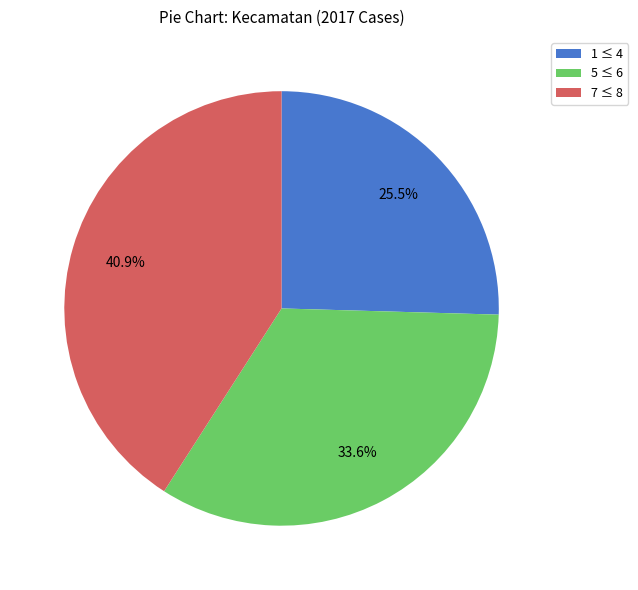

Does any single category account for the majority?

No